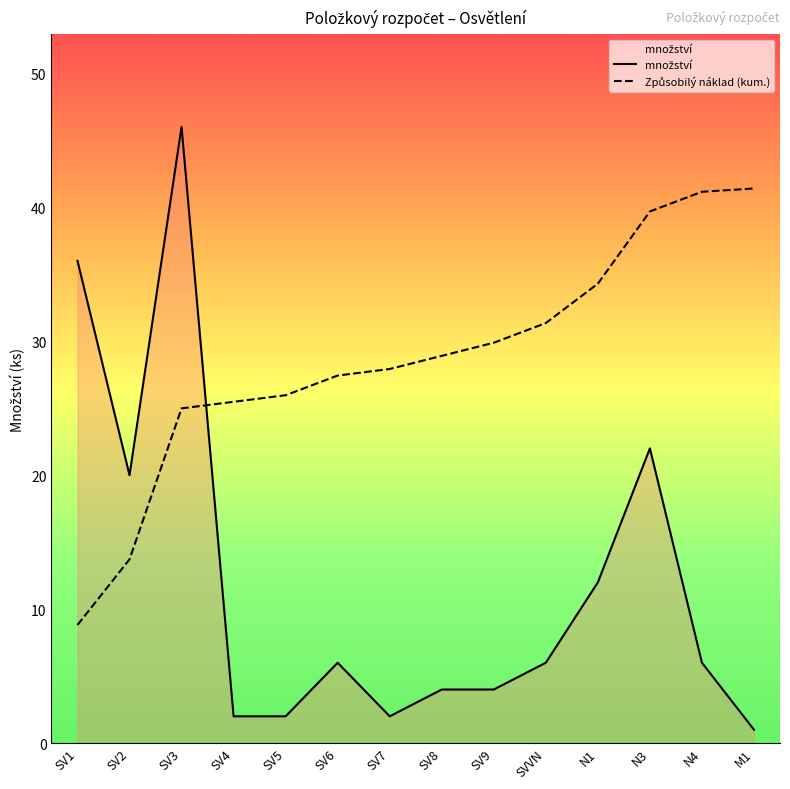

At N1, list the series in order from smallest to largest.

množství, Způsobilý náklad (kum.)